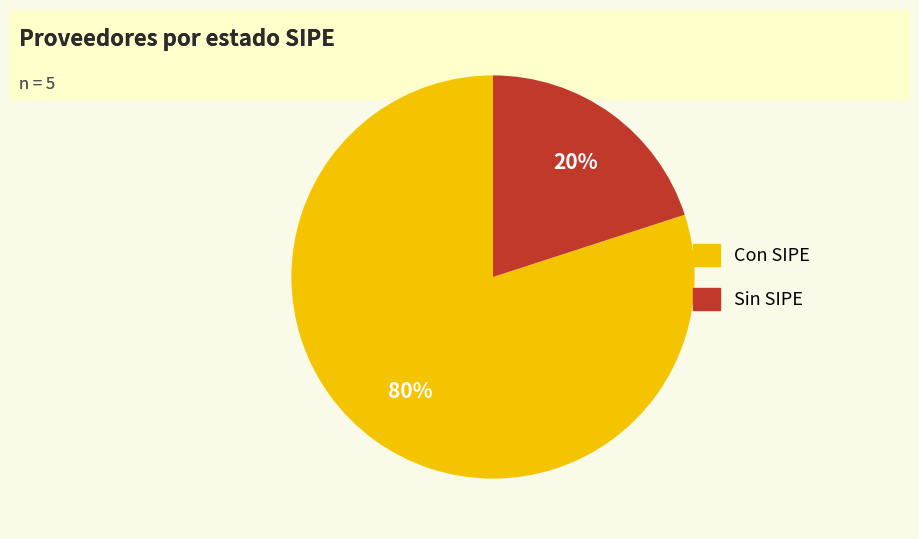

Is there any slice that represents more than half of the pie?

Yes